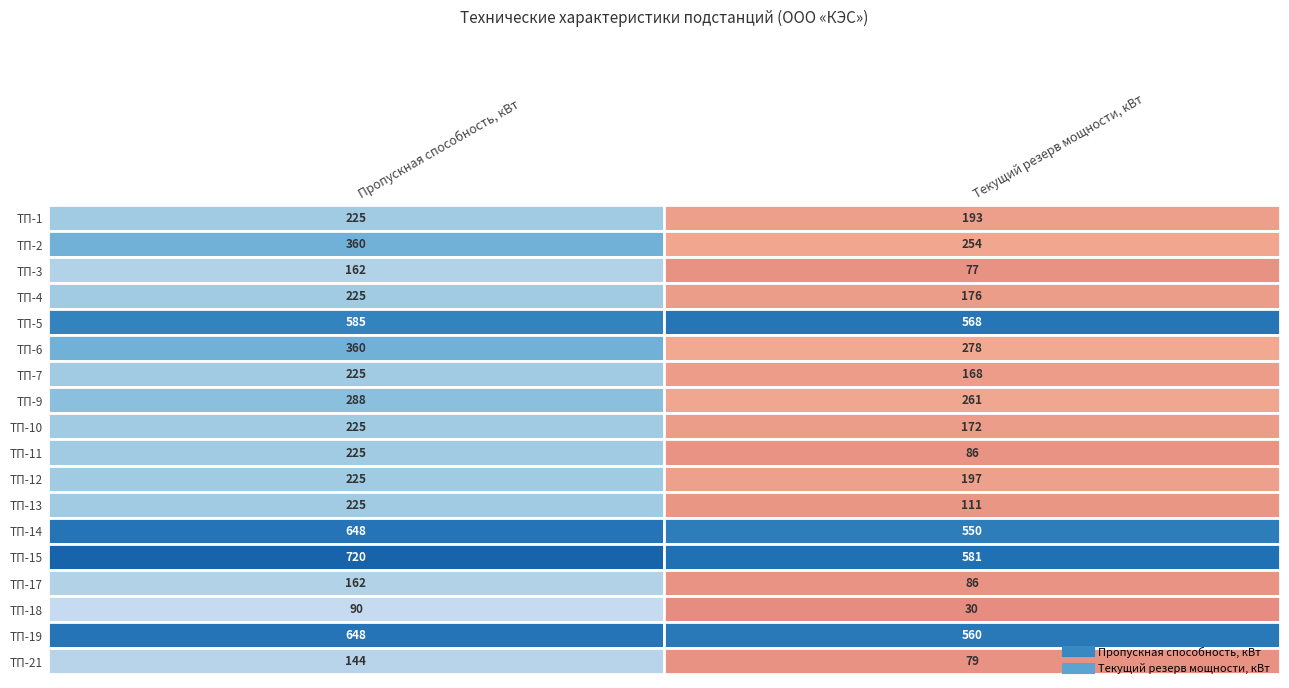

Reading left to right, list all the values displayed in this chart.

ТП-1: Пропускная способность, кВт=225	Текущий резерв мощности, кВт=193
ТП-2: Пропускная способность, кВт=360	Текущий резерв мощности, кВт=254
ТП-3: Пропускная способность, кВт=162	Текущий резерв мощности, кВт=77
ТП-4: Пропускная способность, кВт=225	Текущий резерв мощности, кВт=176
ТП-5: Пропускная способность, кВт=585	Текущий резерв мощности, кВт=568
ТП-6: Пропускная способность, кВт=360	Текущий резерв мощности, кВт=278
ТП-7: Пропускная способность, кВт=225	Текущий резерв мощности, кВт=168
ТП-9: Пропускная способность, кВт=288	Текущий резерв мощности, кВт=261
ТП-10: Пропускная способность, кВт=225	Текущий резерв мощности, кВт=172
ТП-11: Пропускная способность, кВт=225	Текущий резерв мощности, кВт=86
ТП-12: Пропускная способность, кВт=225	Текущий резерв мощности, кВт=197
ТП-13: Пропускная способность, кВт=225	Текущий резерв мощности, кВт=111
ТП-14: Пропускная способность, кВт=648	Текущий резерв мощности, кВт=550
ТП-15: Пропускная способность, кВт=720	Текущий резерв мощности, кВт=581
ТП-17: Пропускная способность, кВт=162	Текущий резерв мощности, кВт=86
ТП-18: Пропускная способность, кВт=90	Текущий резерв мощности, кВт=30
ТП-19: Пропускная способность, кВт=648	Текущий резерв мощности, кВт=560
ТП-21: Пропускная способность, кВт=144	Текущий резерв мощности, кВт=79